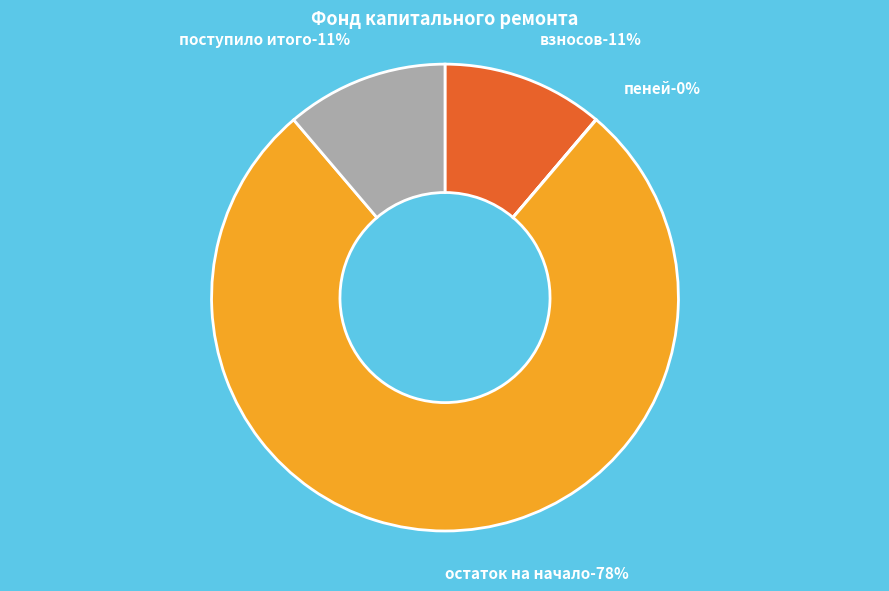

To the nearest percent, what percentage of the pie is остаток на начало-283.49?

78%